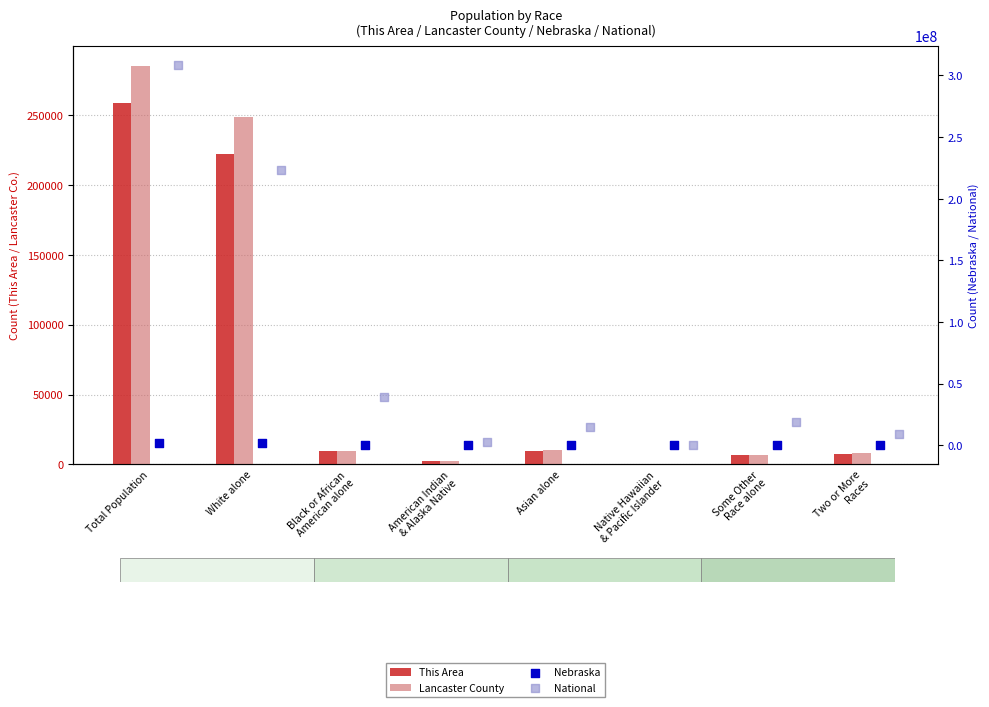

What are all the series names shown in the legend?

This Area, Lancaster County, Nebraska, National